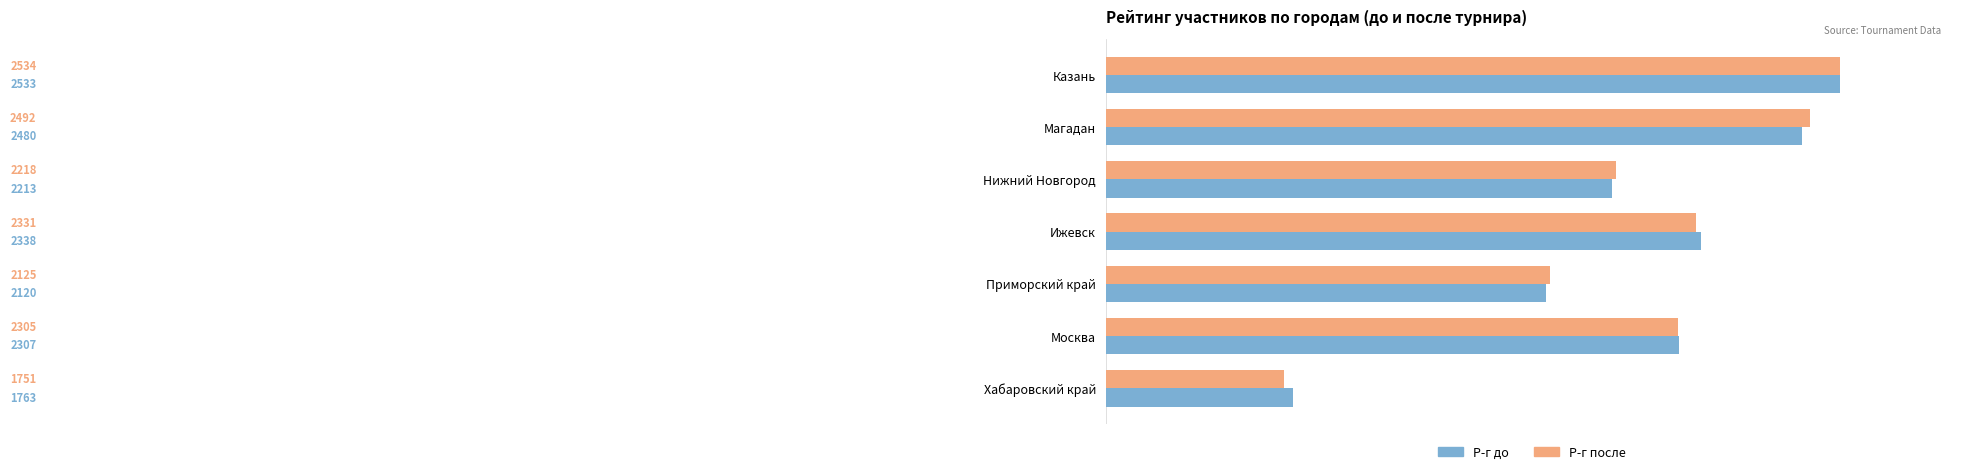

What are all the series names shown in the legend?

Р-г до, Р-г после